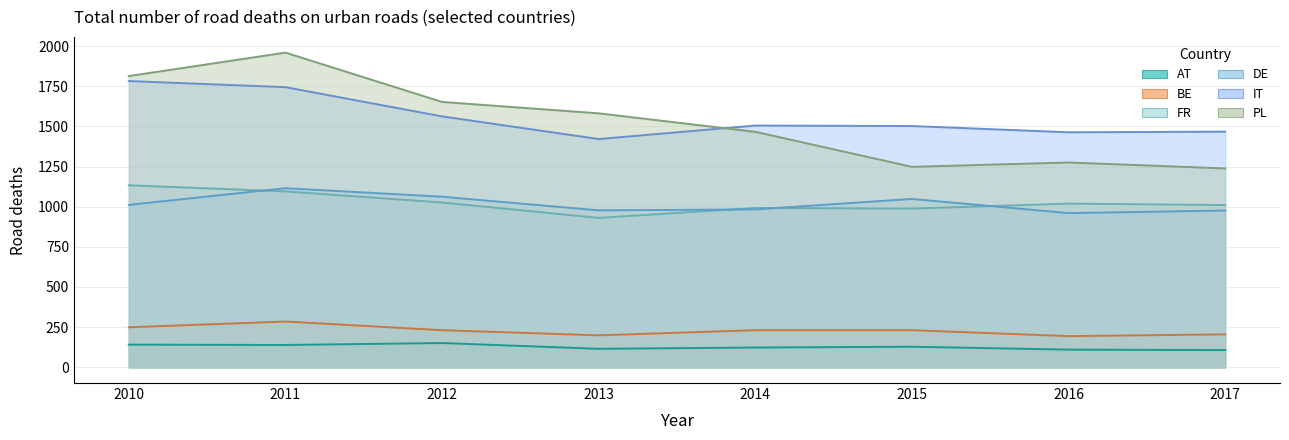

At which category does the chart reach its peak across all series?

2011